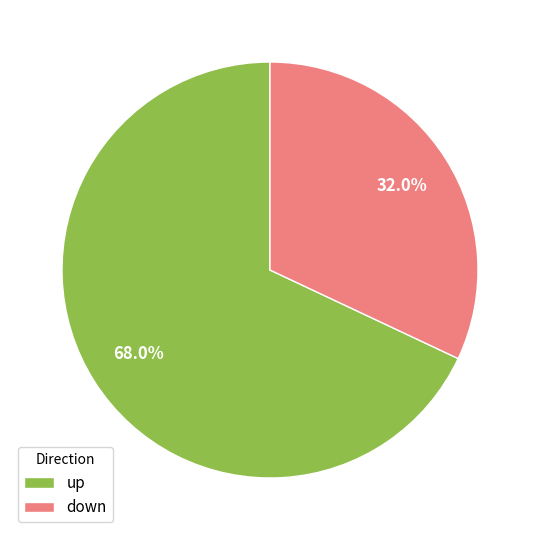

Rank the categories by value from lowest to highest.

down, up